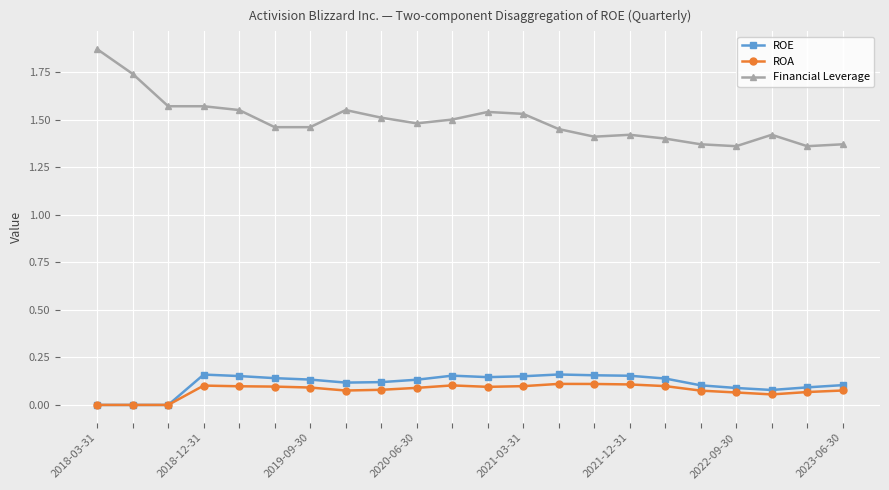

How many Financial Leverage values are between 1 and 2?

22